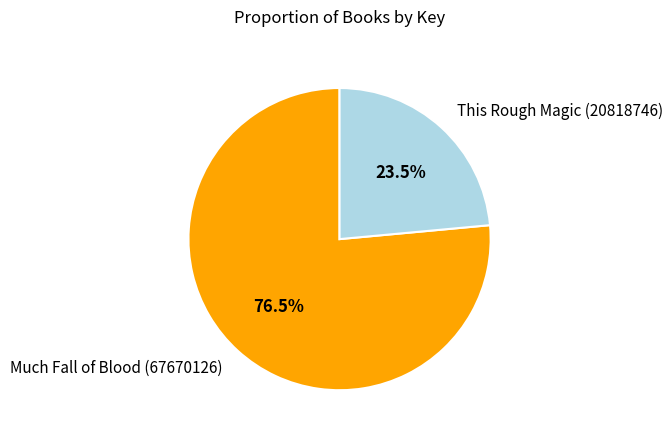

What is the smallest slice in the pie chart?

This Rough Magic (20818746)